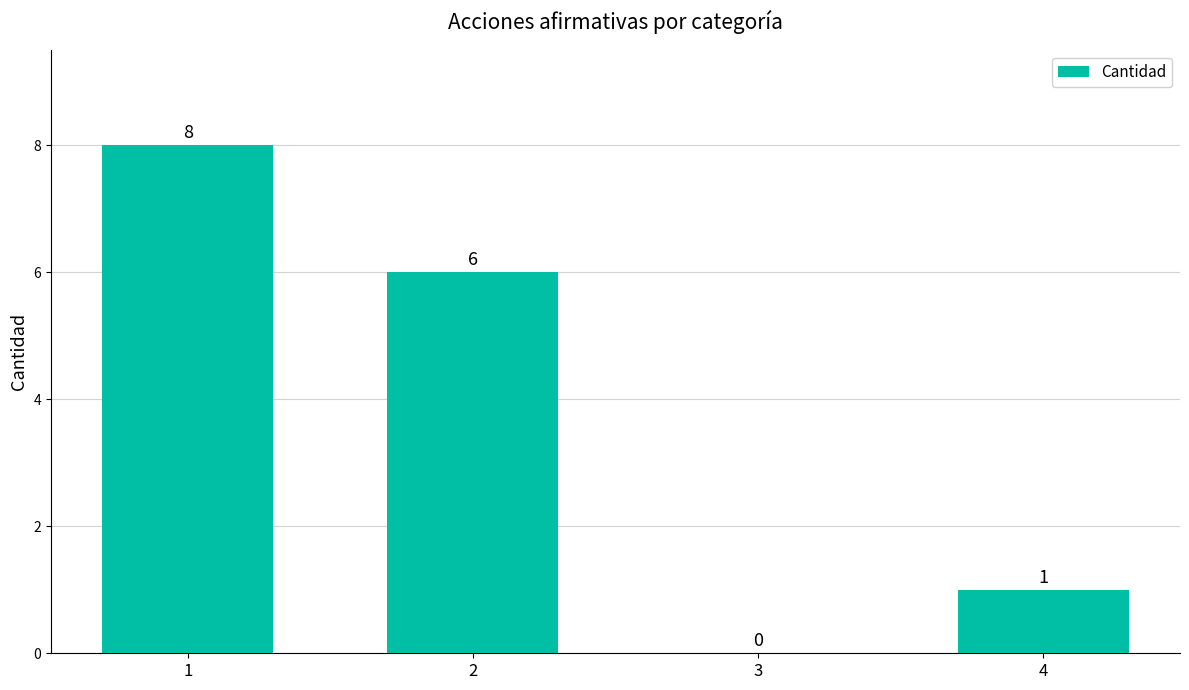

Where is the data nearest to the value 4?

2